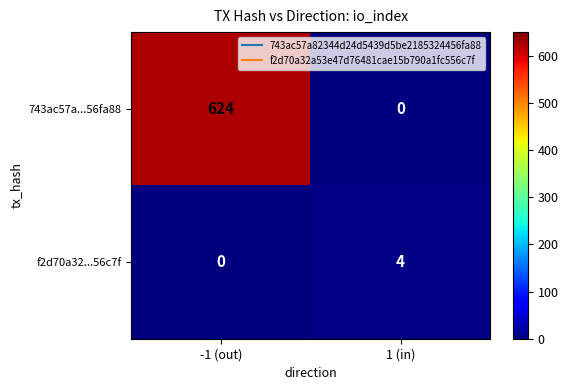

Read the f2d70a32...56c7f value at 1 (in).

4